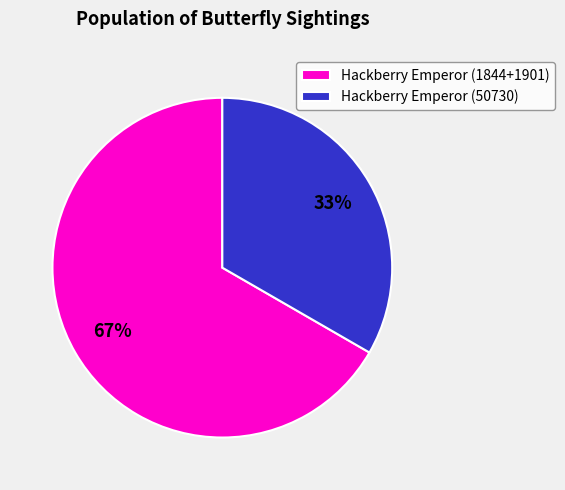

Rank the categories by value from highest to lowest.

Hackberry Emperor (1844+1901), Hackberry Emperor (50730)